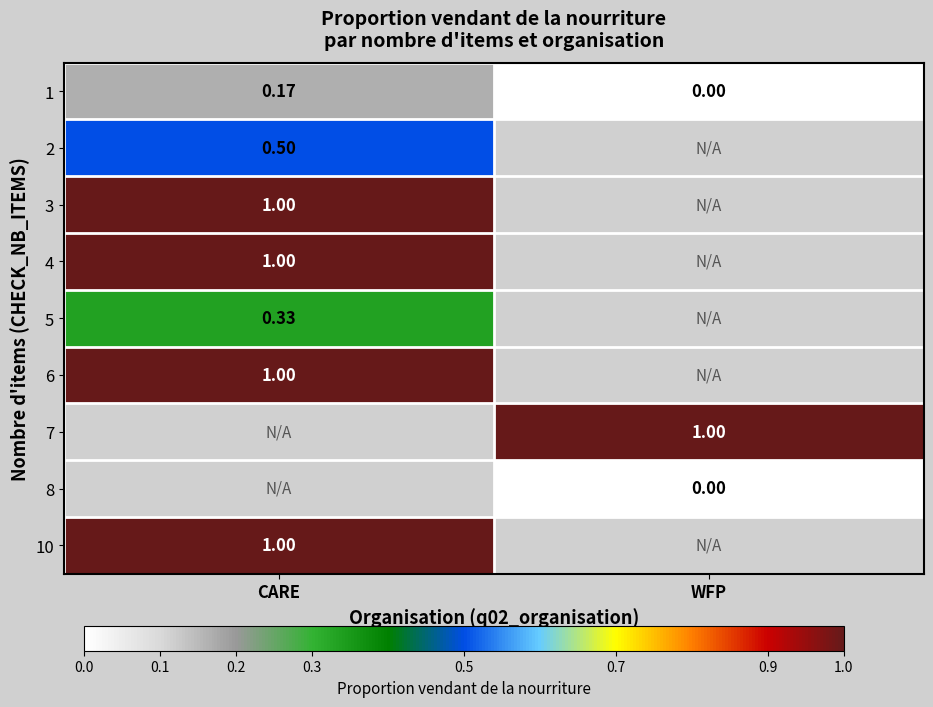

Is the value of 2 at WFP greater than the value of 6 at CARE?

No